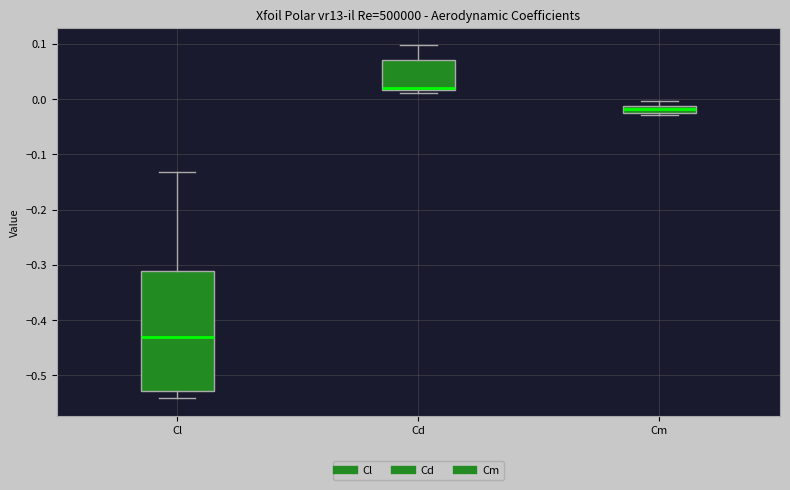

Which box's median line is the lowest?

Cl